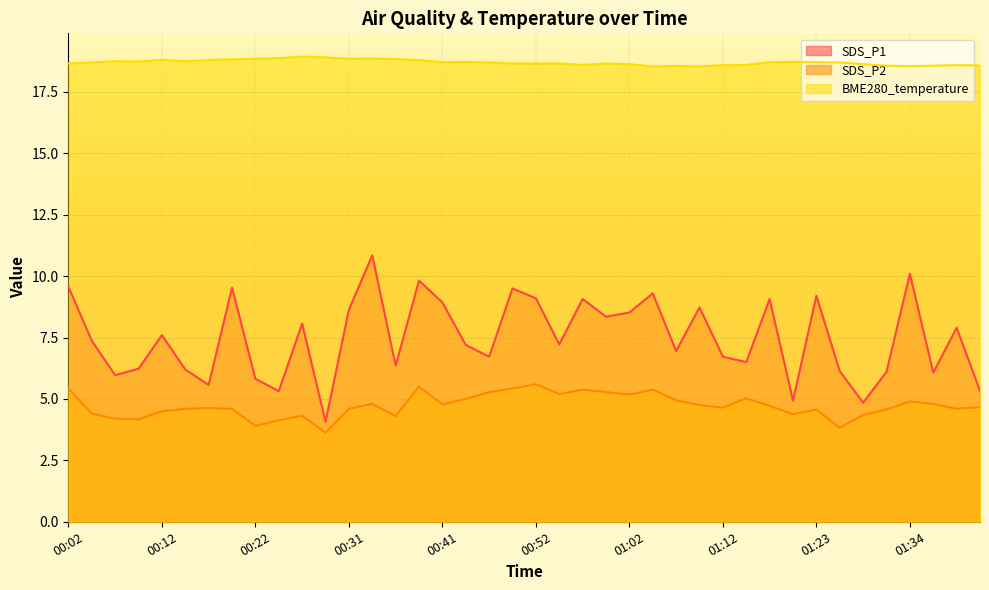

How many values in the SDS_P1 series are below 7?

18